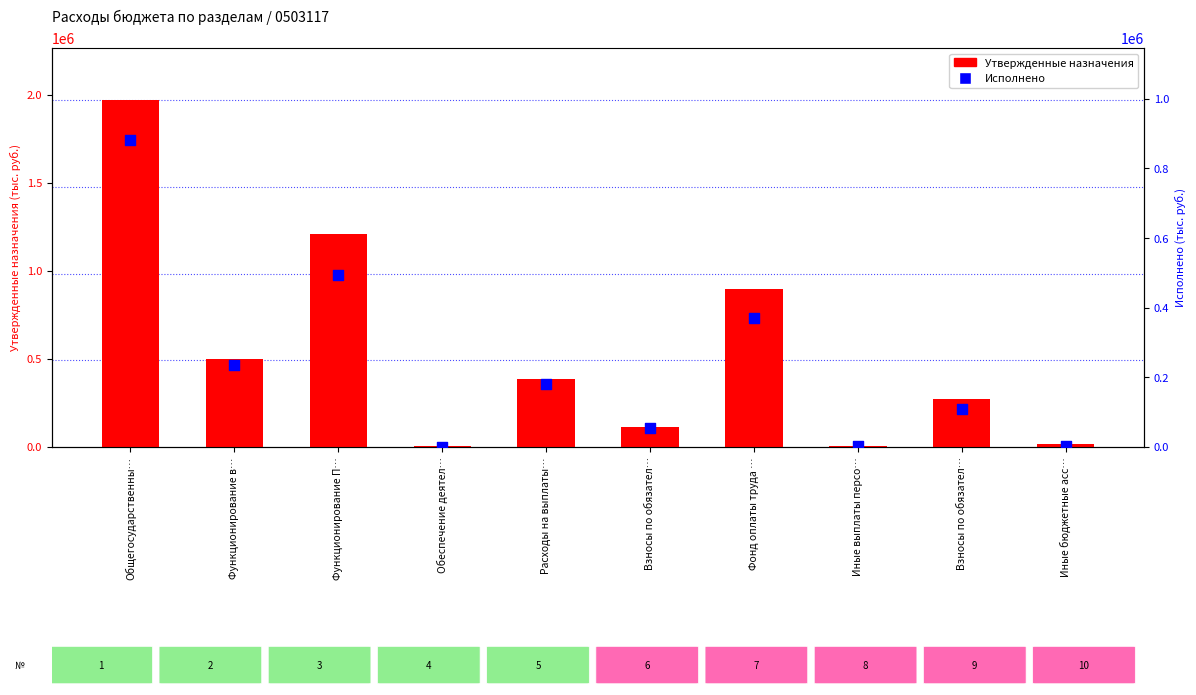

Which series has the largest total across all categories?

Утвержденные назначения